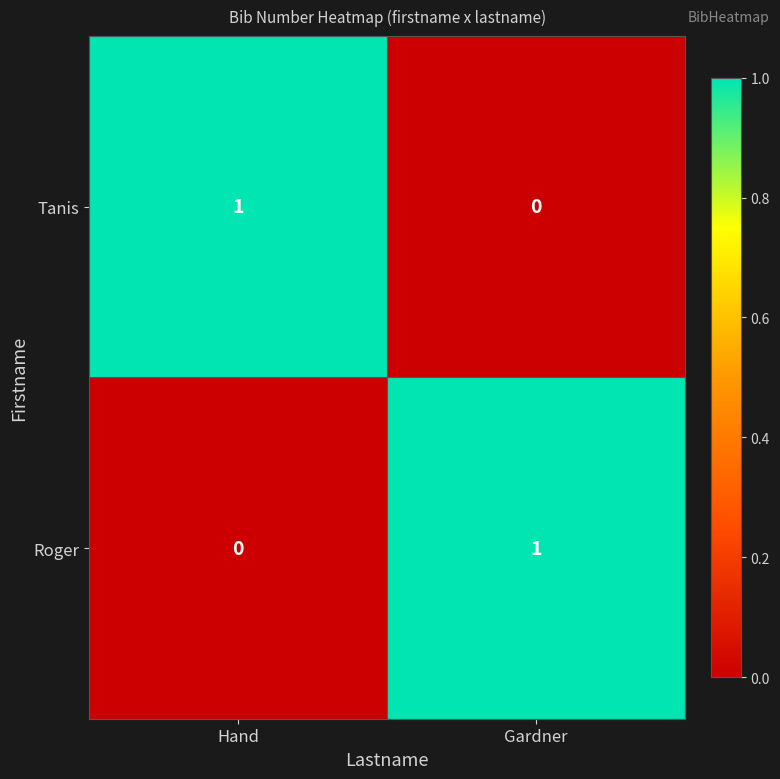

At which label does Roger reach its minimum?

Hand